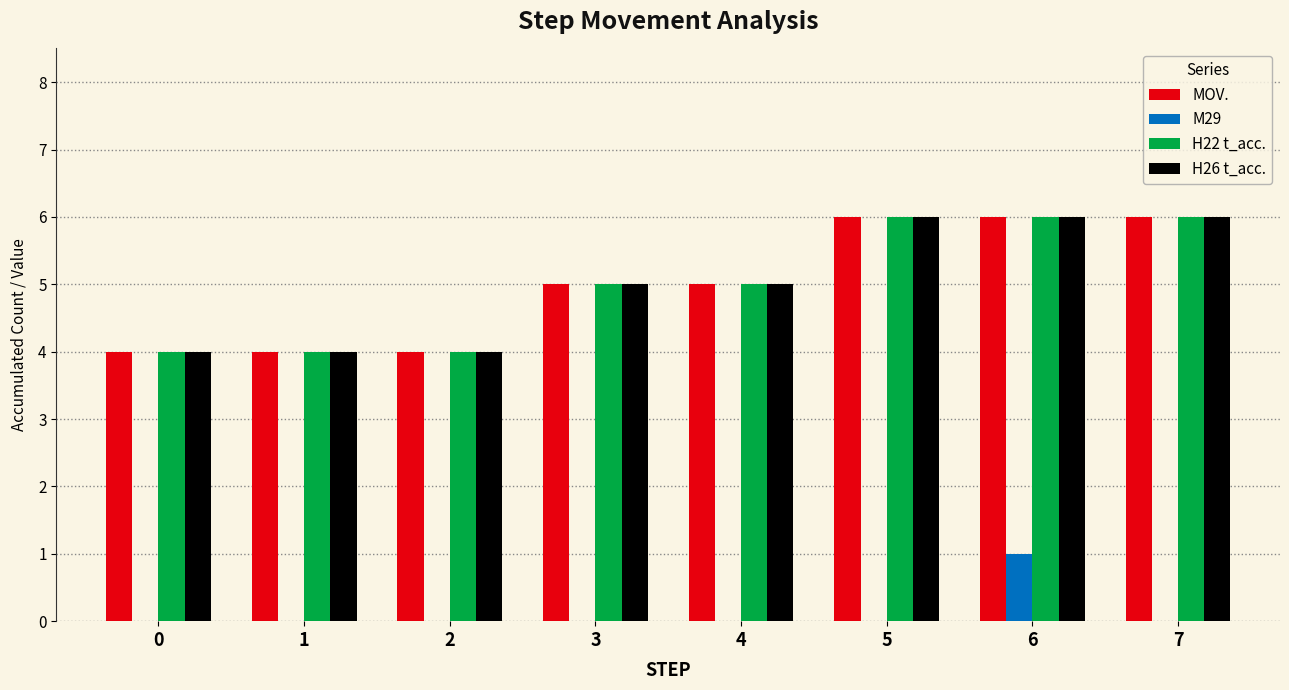

At which category is the sum across all series the highest?

6